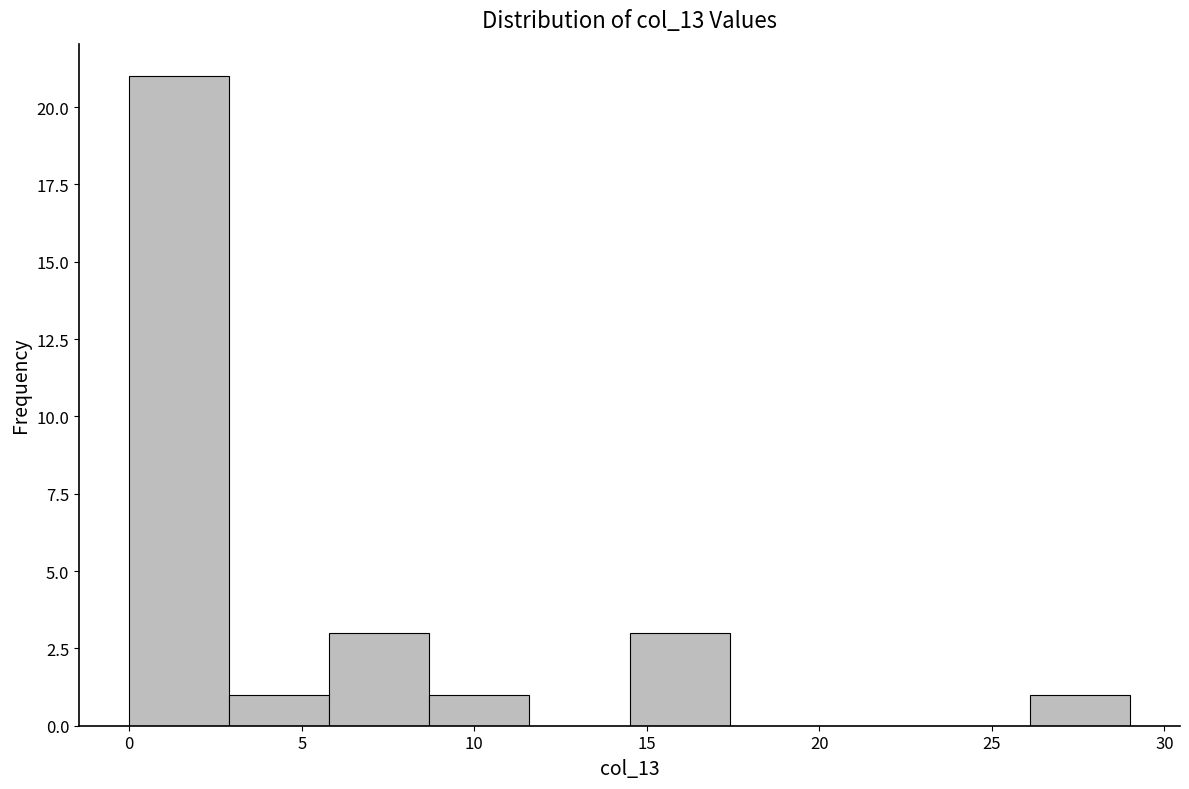

Reading left to right, transcribe this chart: for each bar, give the range it covers on the x-axis and its height. Neither the bar edges nor the heights are printed on the chart, so give them approximately, as read against the axes.

0.0 to 2.9: 21
2.9 to 5.8: 1
5.8 to 8.7: 3
8.7 to 11.6: 1
11.6 to 14.5: 0
14.5 to 17.4: 3
17.4 to 20.3: 0
20.3 to 23.2: 0
23.2 to 26.1: 0
26.1 to 29.0: 1